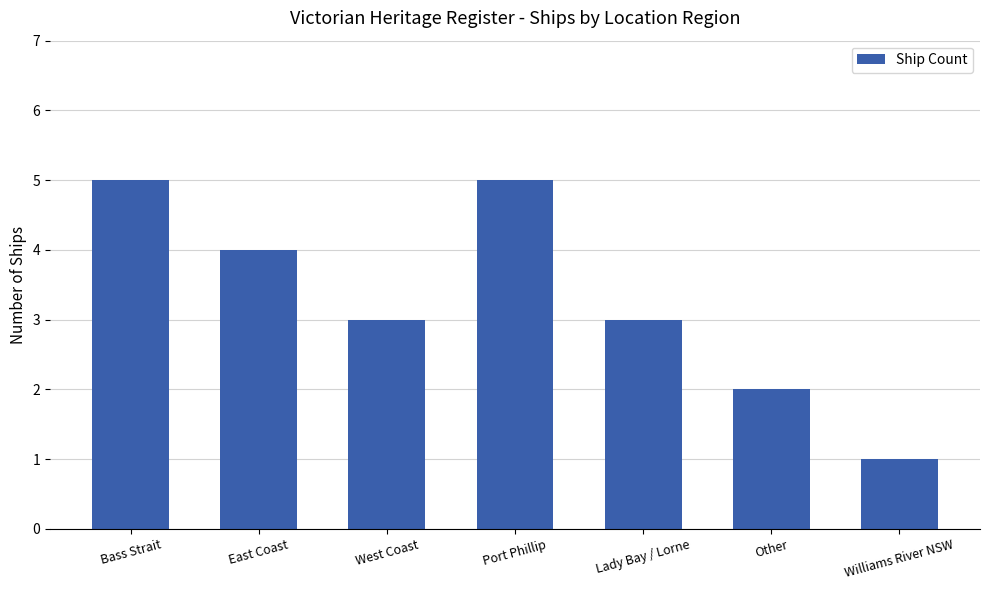

Approximately how many times larger is the value at Other compared to Bass Strait?

0.4